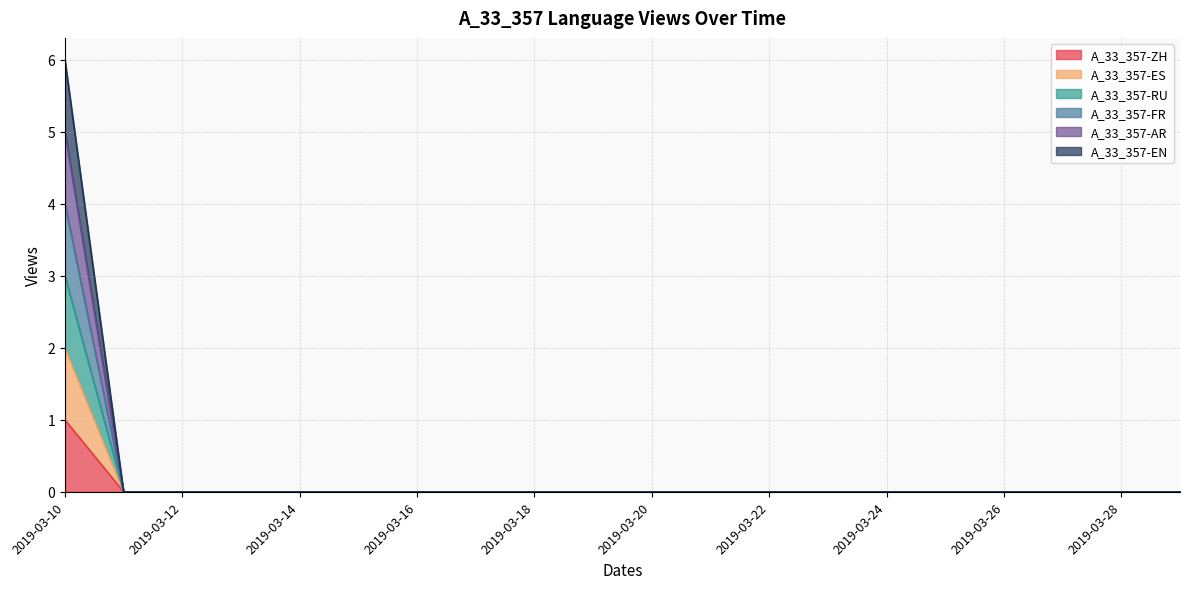

True or false: A_33_357-ZH and A_33_357-EN intersect in this chart.

False